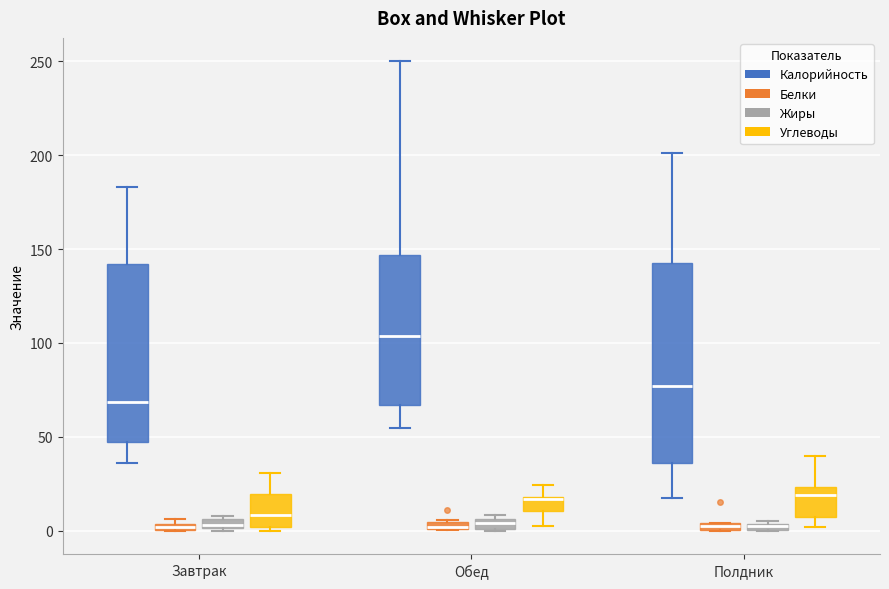

Comparing the boxes themselves (not the whiskers), which one is the tallest?

Полдник (Калорийность)